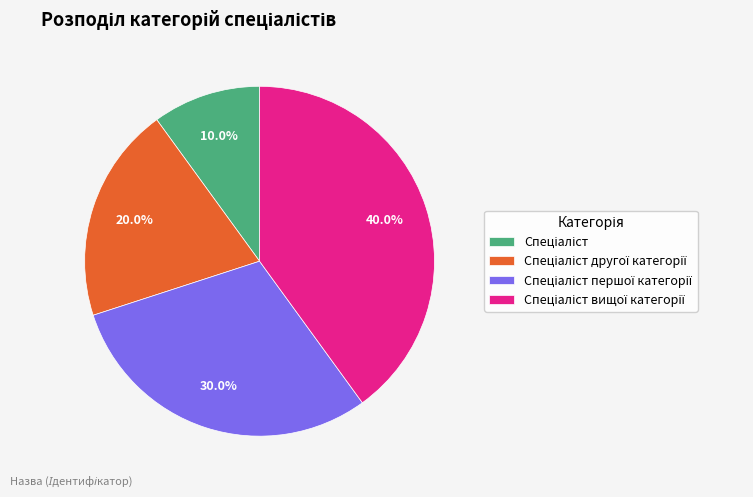

Is there any slice that represents more than half of the pie?

No